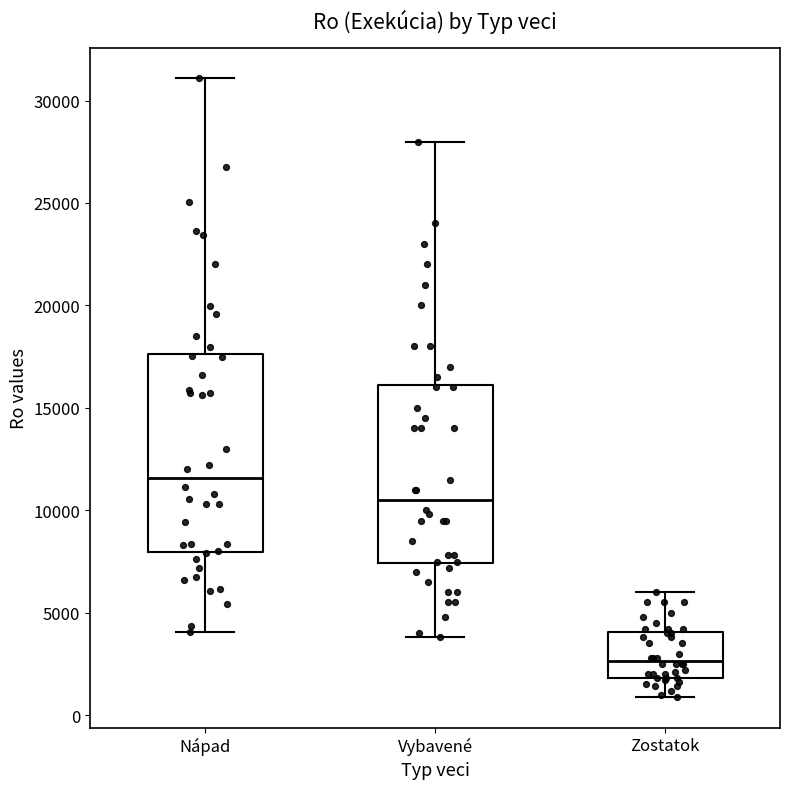

Comparing the boxes themselves (not the whiskers), which one is the tallest?

Nápad